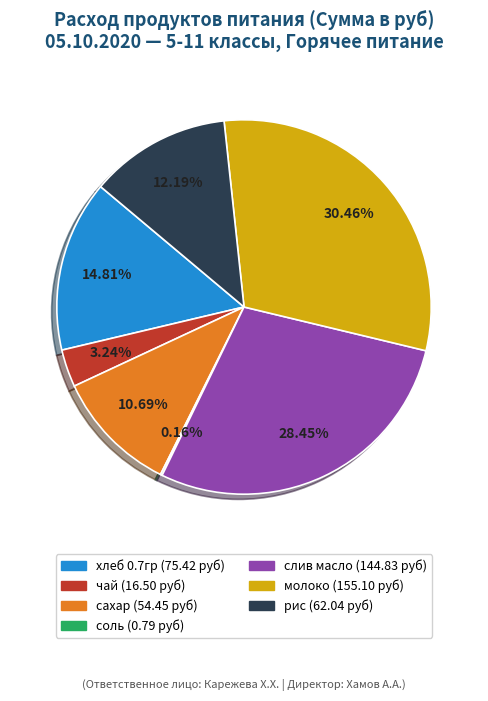

Does сахар represent more than half of the total?

No